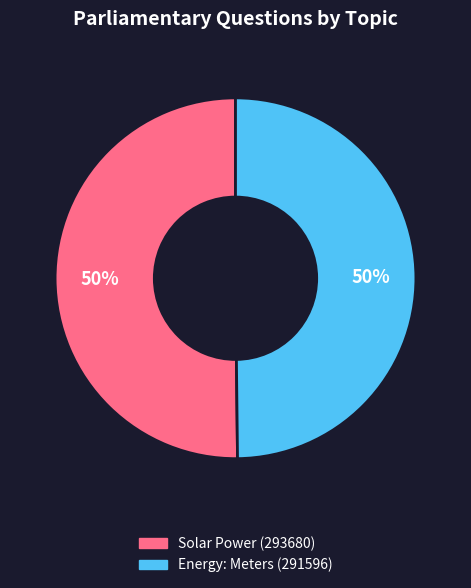

The Solar Power (293680) slice represents 59% of the pie. True or false?

False